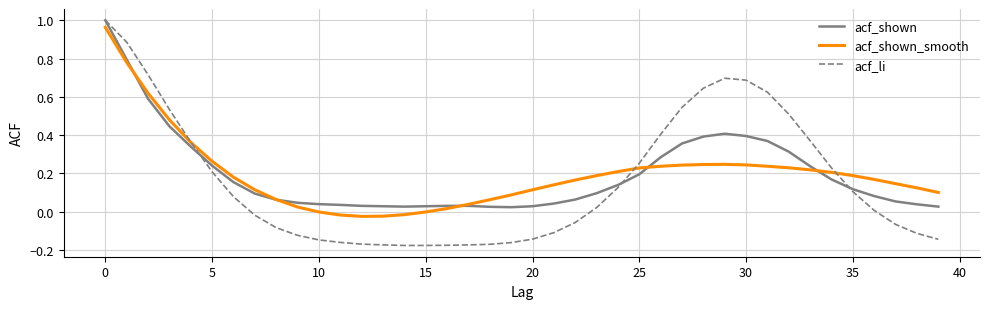

What are all the series names shown in the legend?

acf_shown, acf_shown_smooth, acf_li